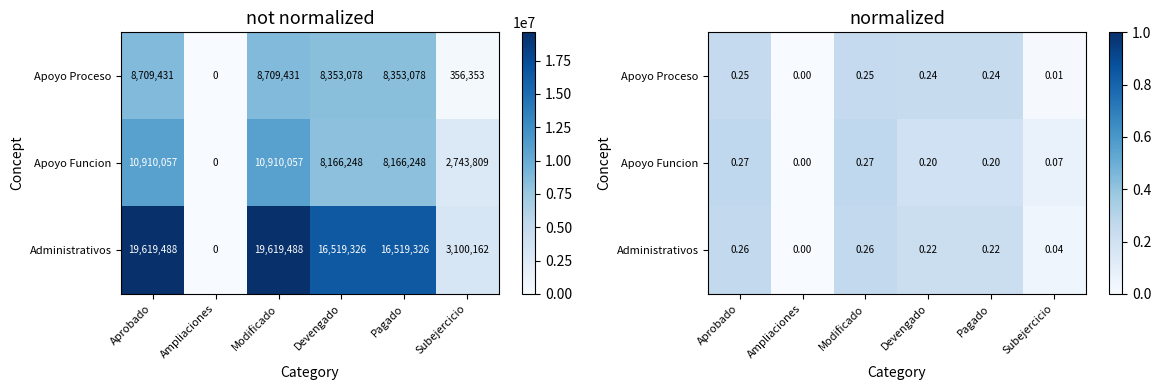

What is the highest value of the Apoyo Proceso series?

0.3